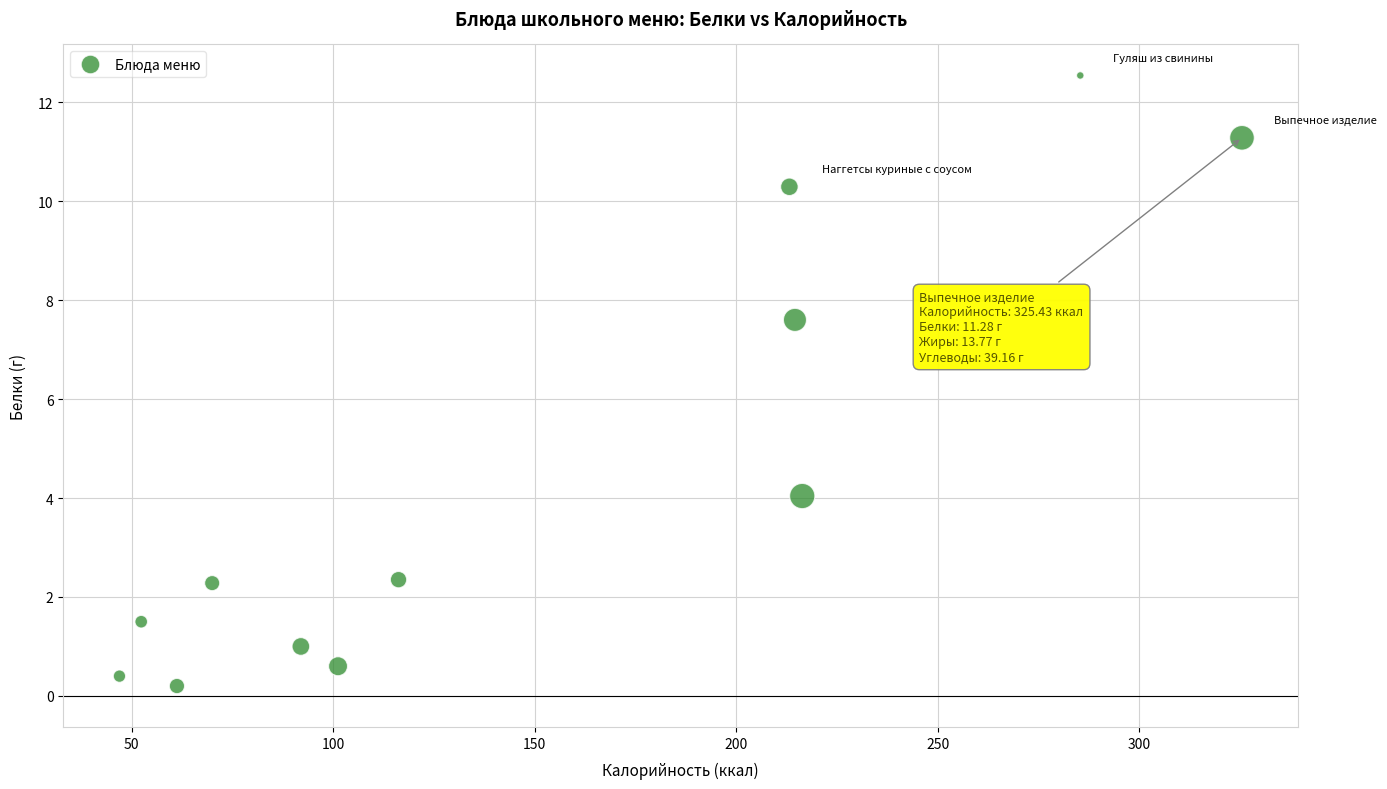

What Y value in the scatter plot is closest to 6?

7.6